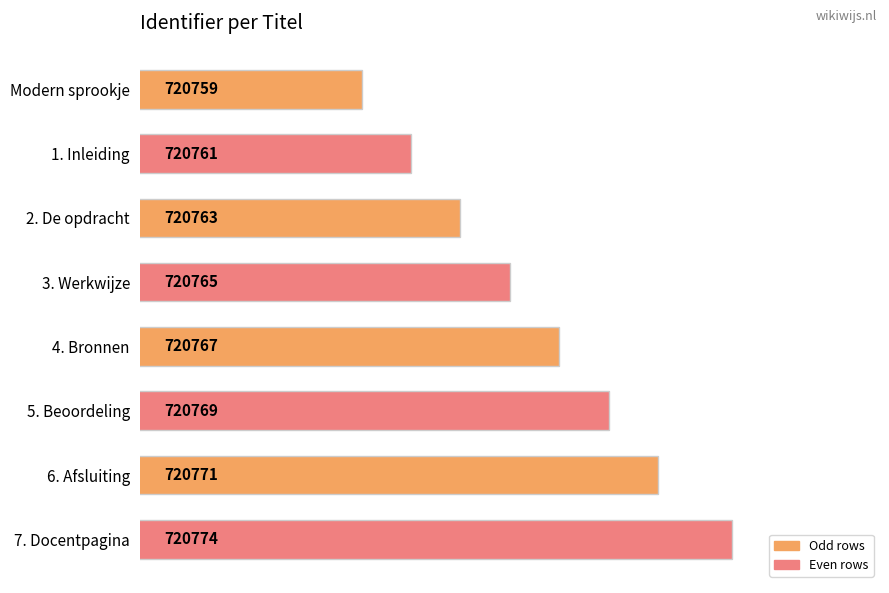

What is the minimum value shown in the chart?

720759